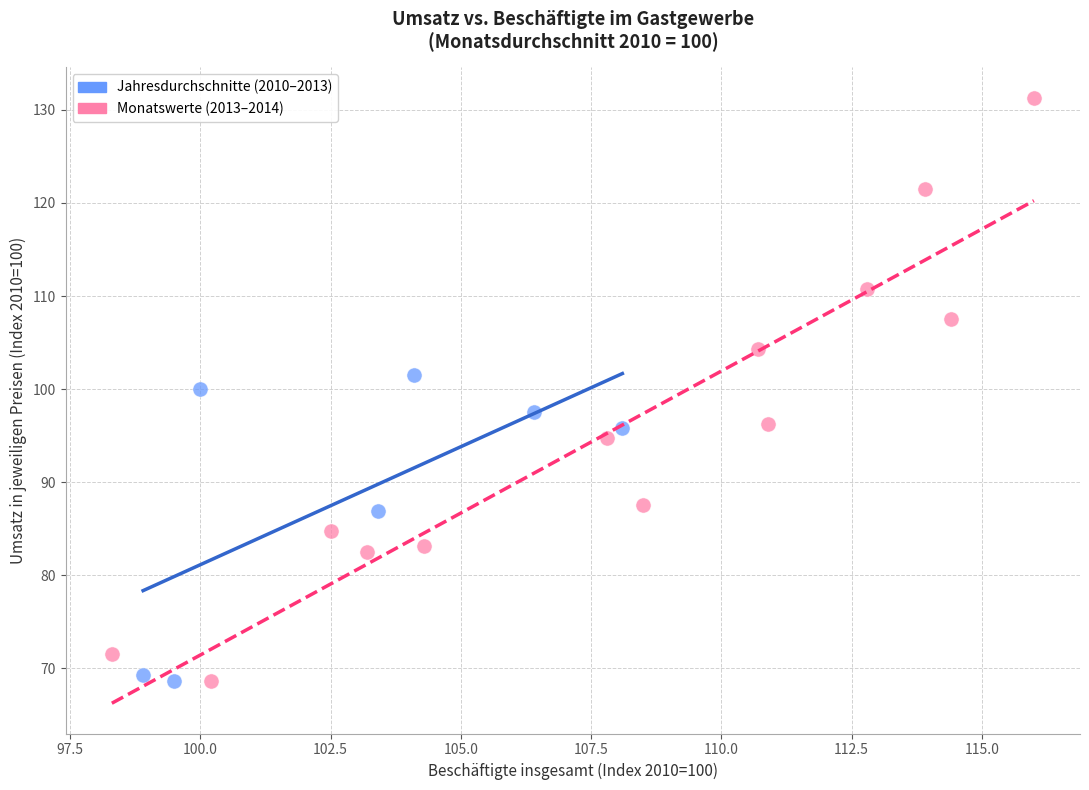

Which series contains the highest Y value?

Monatswerte (2013–2014)